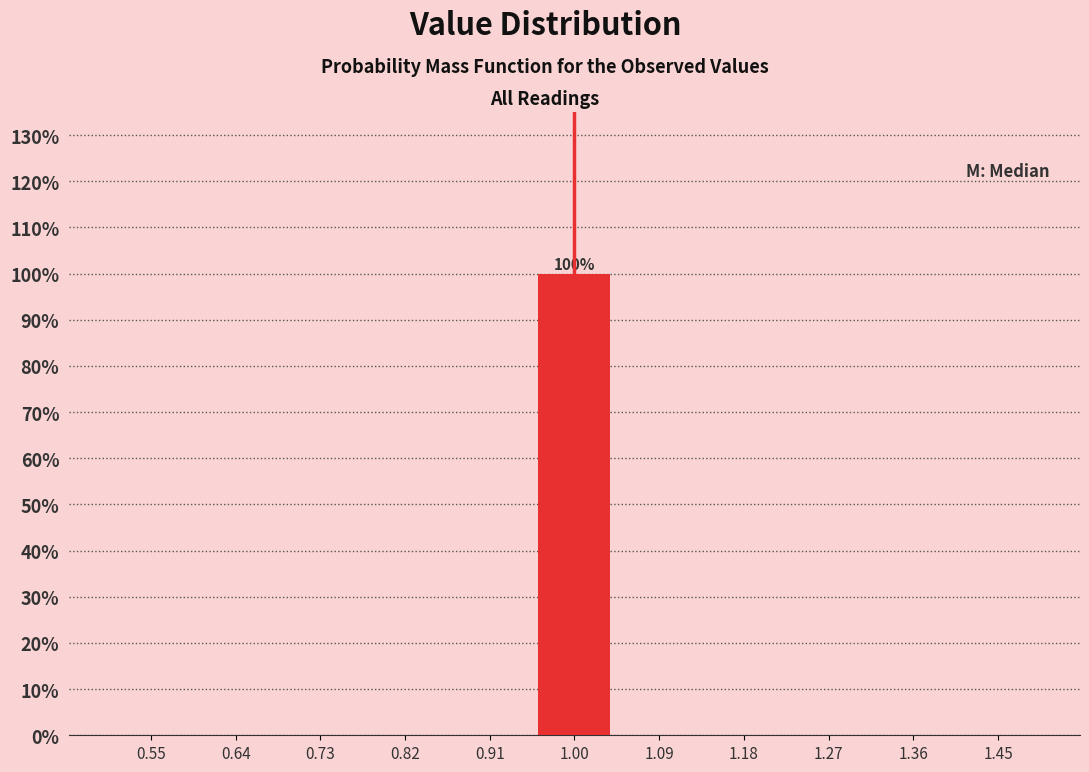

Which range on the x-axis has the tallest bar?

0.95 to 1.05